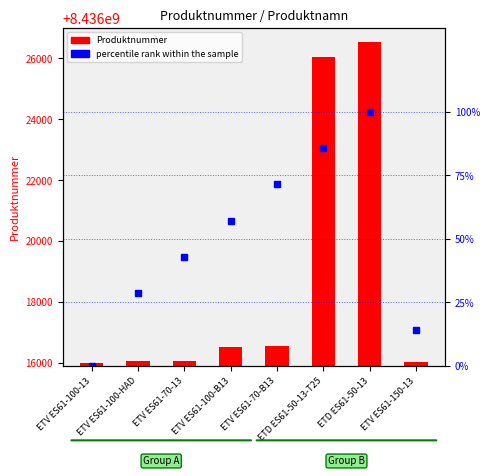

Reading left to right, transcribe all the data shown in this chart.

Produktnummer: 8436016010.0	8436016063.0	8436016070.0	8436016510.0	8436016570.0	8436026050.0	8436026550.0	8436016015.0
percentile rank within the sample: 0.0	28.6	42.9	57.1	71.4	85.7	100.0	14.3